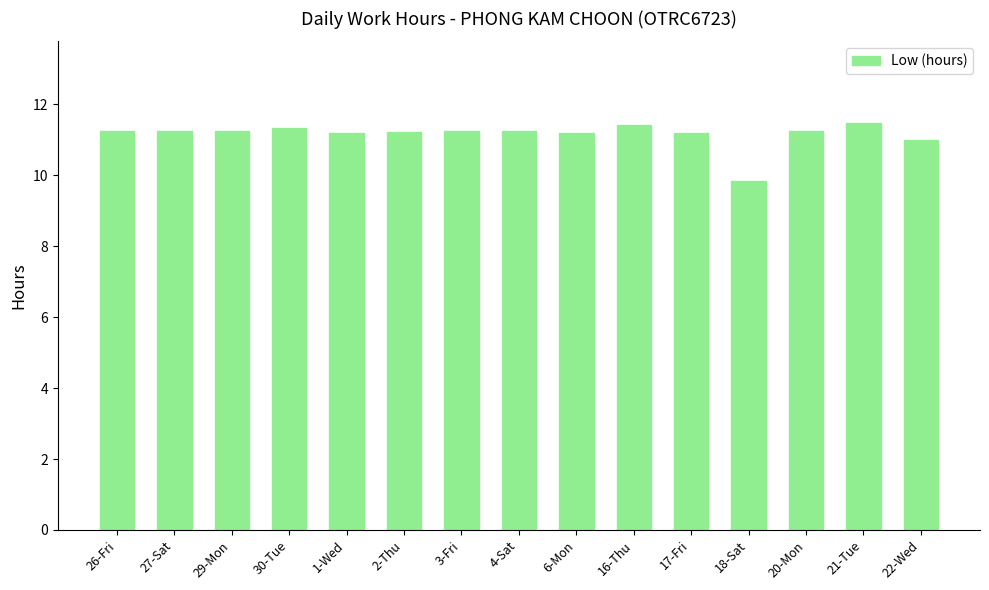

What is the label of the 1st bar from the left?

26-Fri